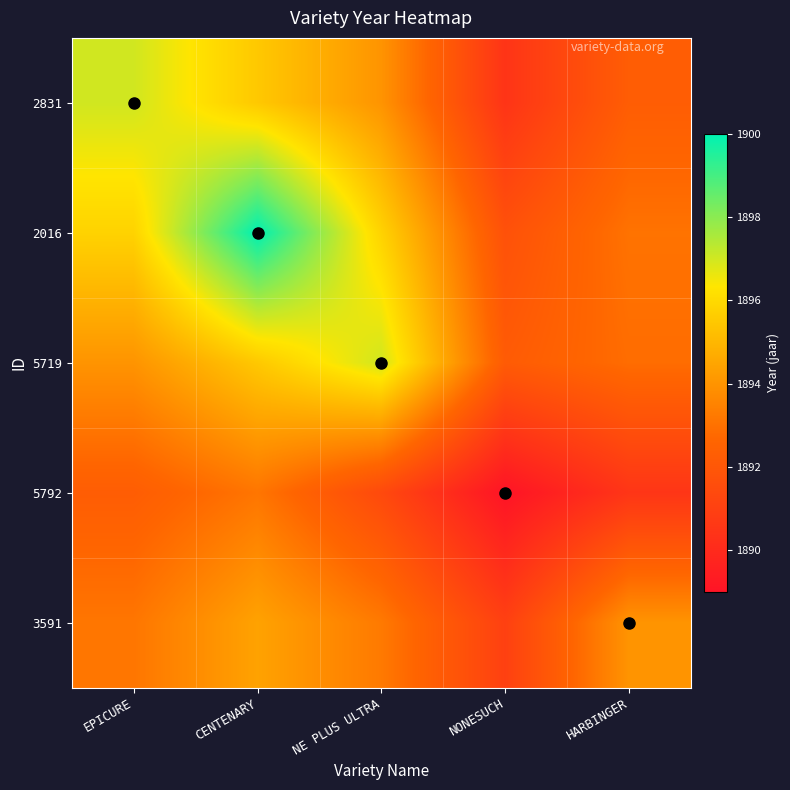

At which category is the sum across all series the highest?

CENTENARY